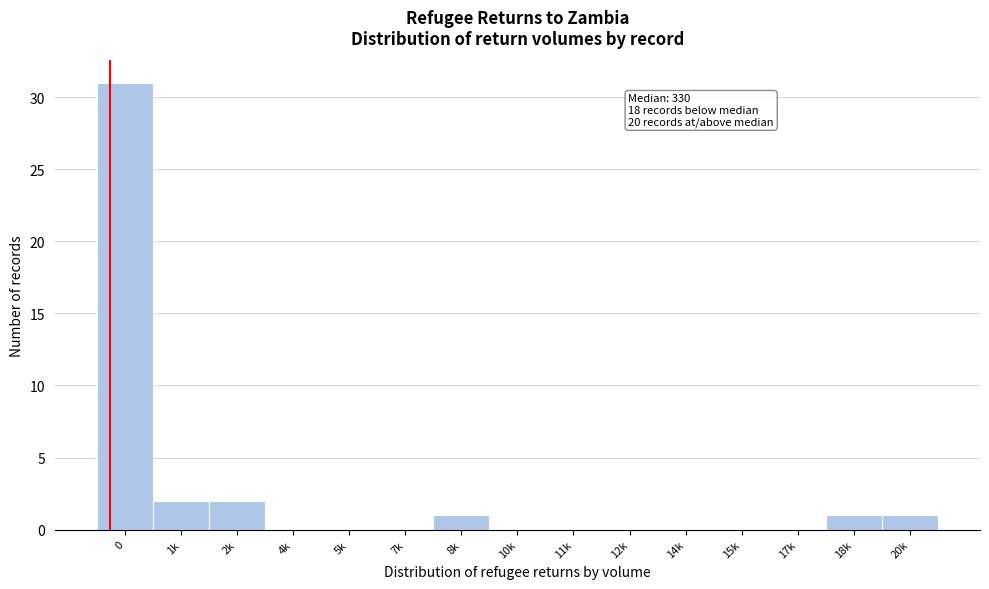

Reading right to left, transcribe all the data shown in this chart.

20k=1	18k=1	17k=0	15k=0	14k=0	12k=0	11k=0	10k=0	8k=1	7k=0	5k=0	4k=0	2k=2	1k=2	0=31